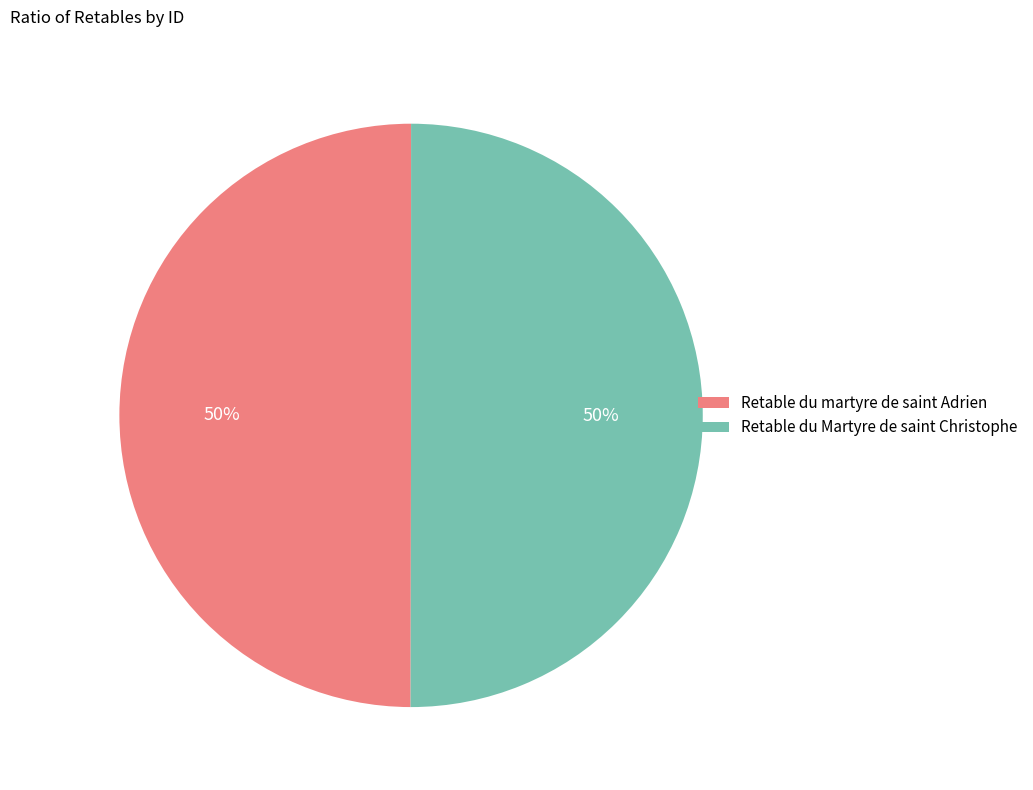

True or false: Retable du Martyre de saint Christophe accounts for 39% of the total.

False